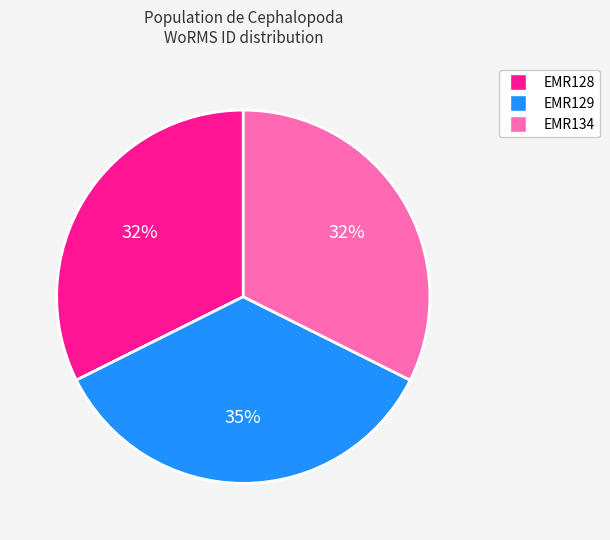

Combined, do EMR134 and EMR128 account for over 50%?

Yes